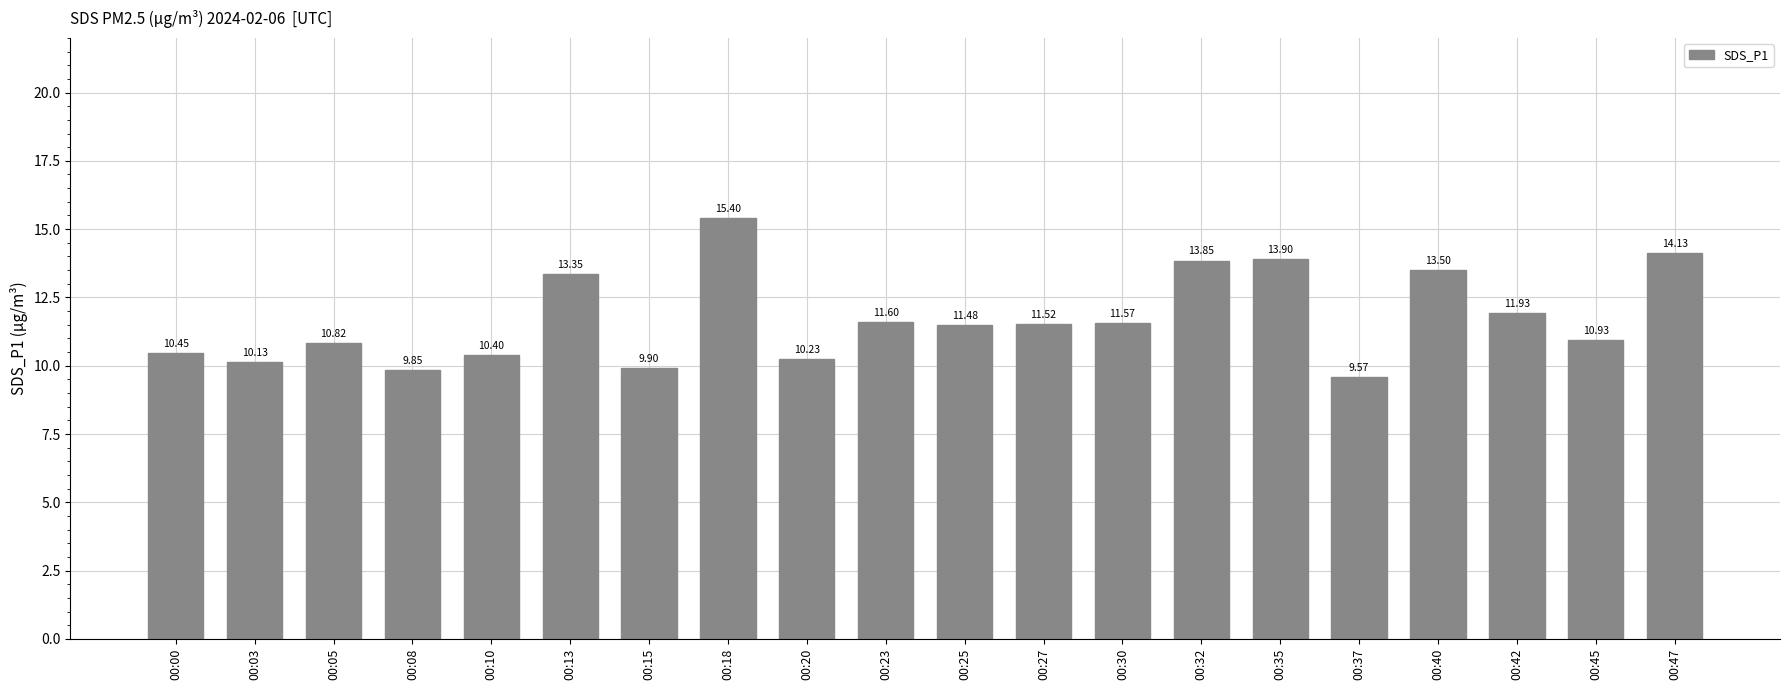

What is the difference between the maximum and minimum values?

5.8